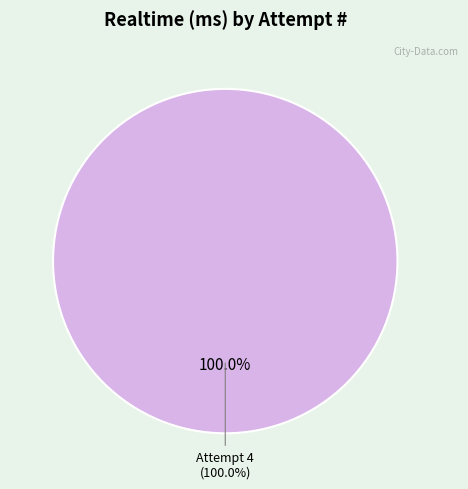

What portion of the pie excludes Attempt 2?

100.0%